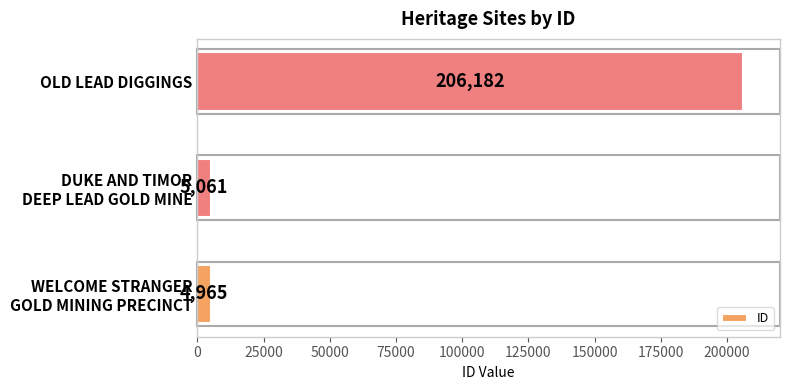

The chart shows a value of 206182 at OLD LEAD DIGGINGS. True or false?

True